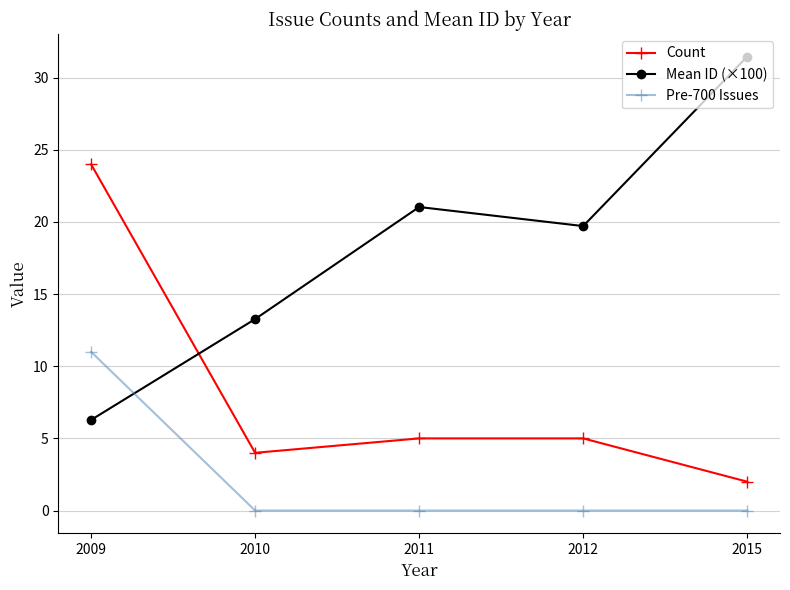

At how many categories does at least one series exceed 13?

5